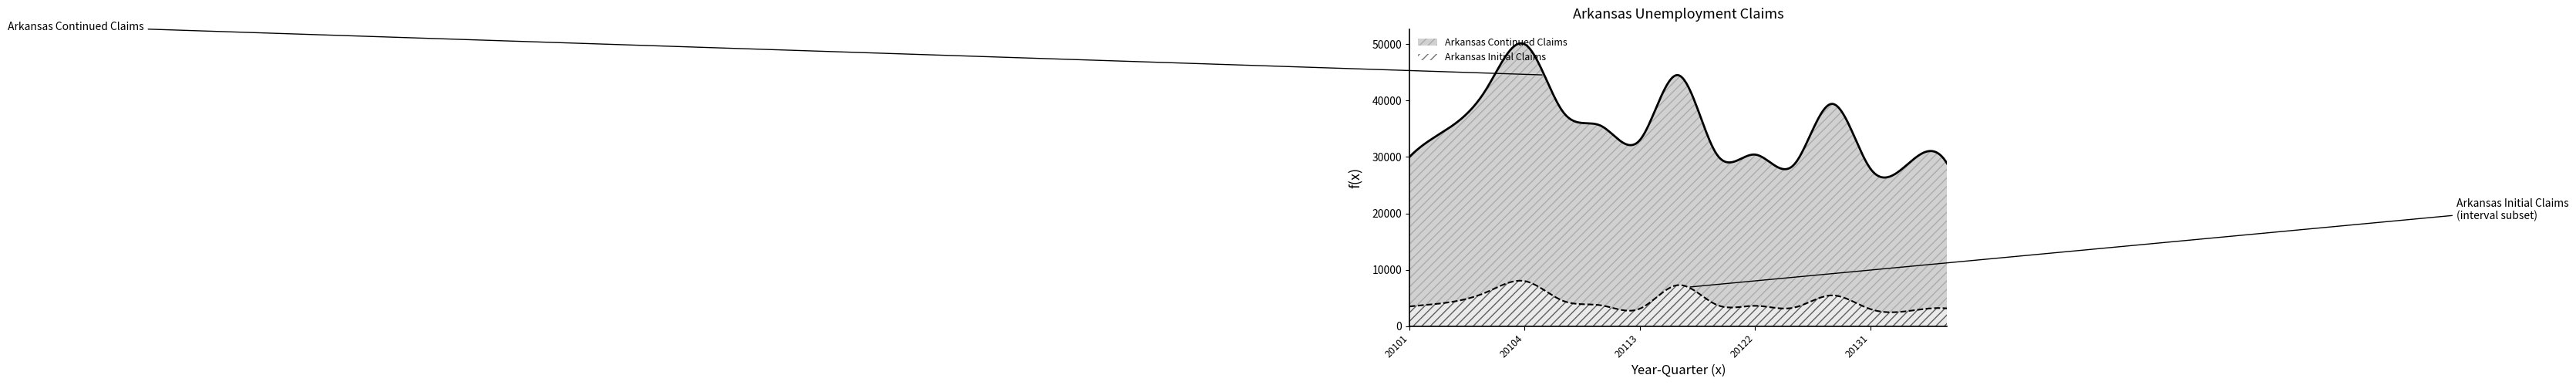

True or false: Arkansas Initial Claims and Arkansas Continued Claims cross at least once.

False